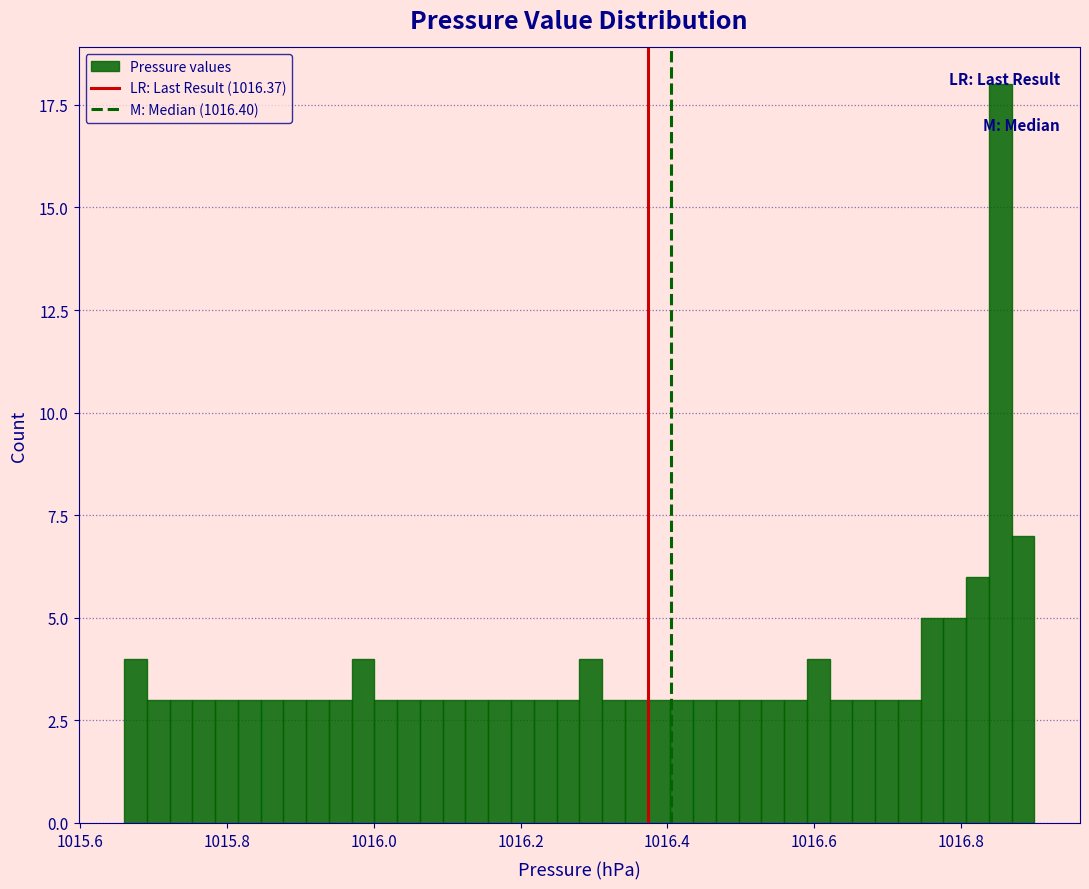

Read against the x-axis, roughly where is the centre of the tallest bar?

1016.86